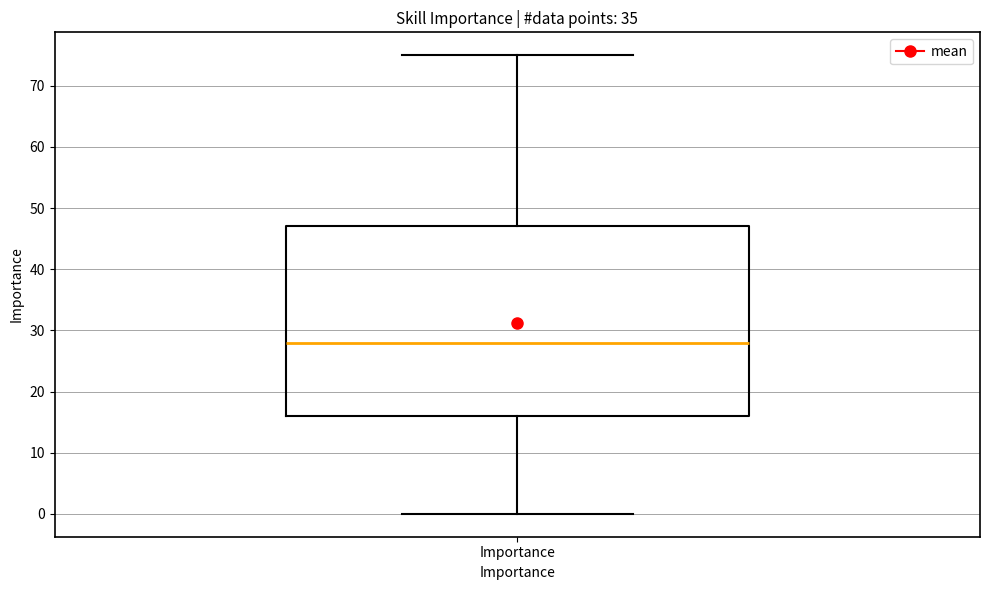

Read this box plot against the y-axis: the position of the median line, the range covered by the box, and the ends of both whiskers. The values are not printed on the chart, so give them approximately, as read against the axis.

median 28, box 16 to 47, whiskers 0 to 75